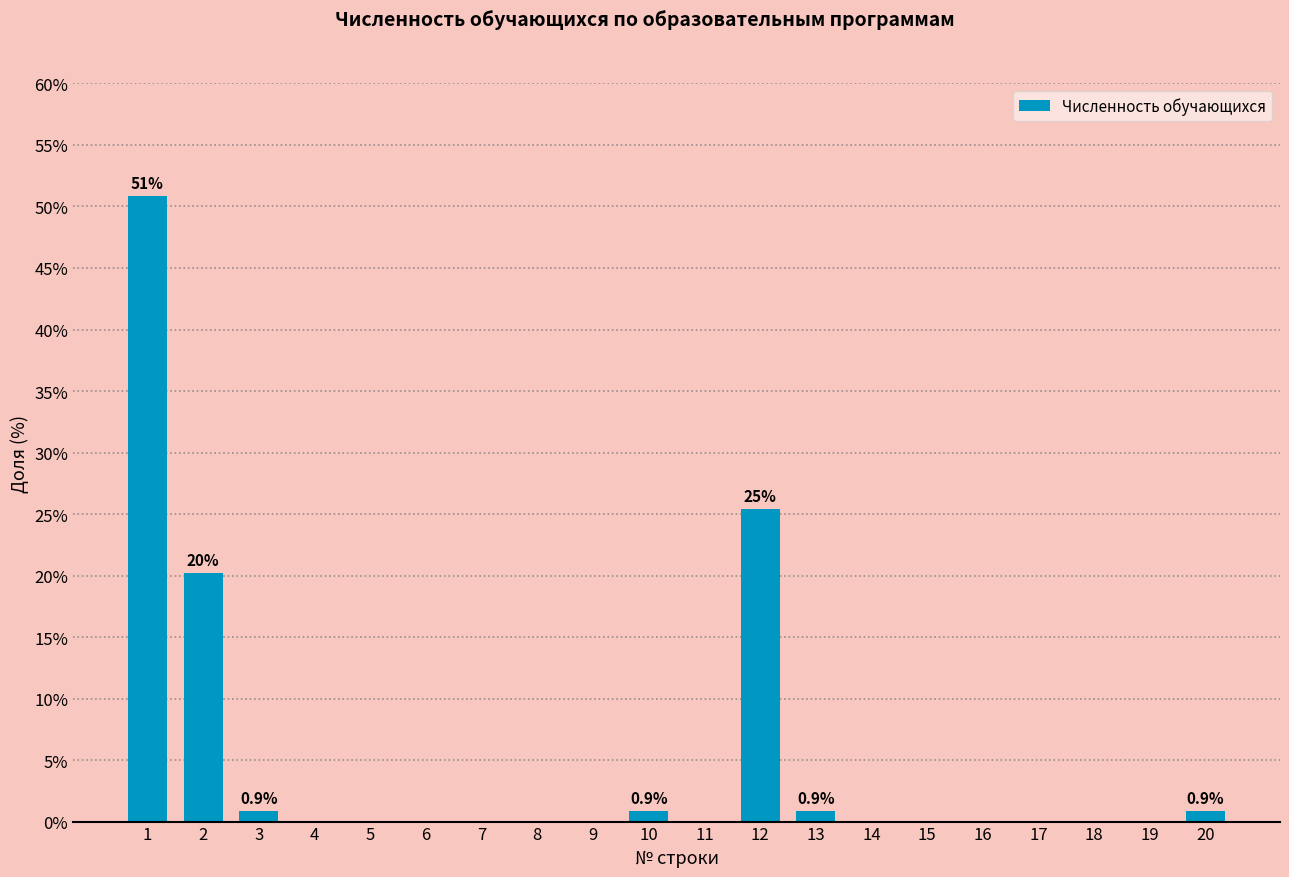

Reading left to right, extract all data points from this chart.

1=50.9	2=20.2	3=0.9	4=0.0	5=0.0	6=0.0	7=0.0	8=0.0	9=0.0	10=0.9	11=0.0	12=25.4	13=0.9	14=0.0	15=0.0	16=0.0	17=0.0	18=0.0	19=0.0	20=0.9